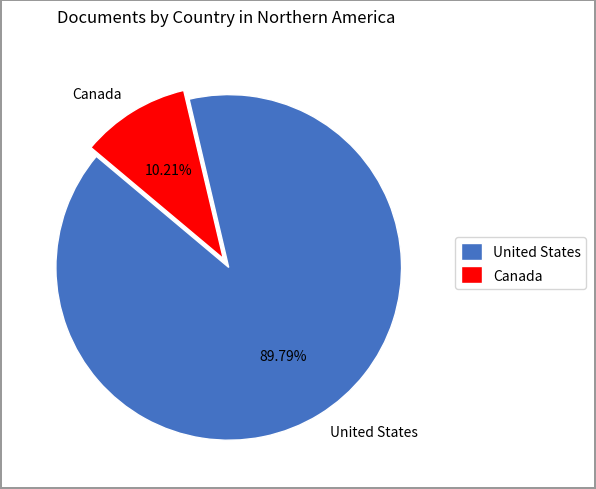

True or false: Canada accounts for 10% of the total.

True